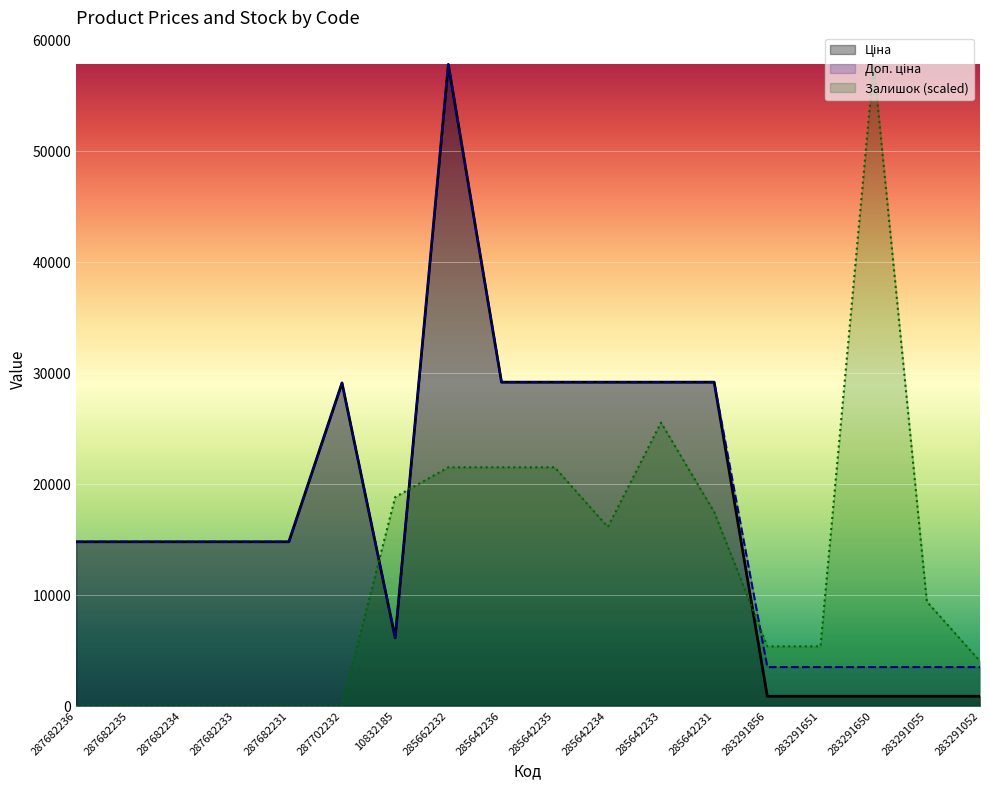

Reading right to left, extract all data points from this chart.

Ціна: 877.0	877.0	877.0	877.0	877.0	29188.5	29188.5	29188.5	29188.5	29188.5	57826.2	6143.2	29119.2	14800.8	14800.8	14800.8	14800.8	14800.8
Доп. ціна: 3507.9	3507.9	3507.9	3507.9	3507.9	29188.5	29188.5	29188.5	29188.5	29188.5	57826.2	6143.2	29119.2	14800.8	14800.8	14800.8	14800.8	14800.8
Залишок: 4034.4	9413.6	57826.2	5379.2	5379.2	17482.3	25551.1	16137.5	21516.7	21516.7	21516.7	18827.1	0.0	0.0	0.0	0.0	0.0	0.0